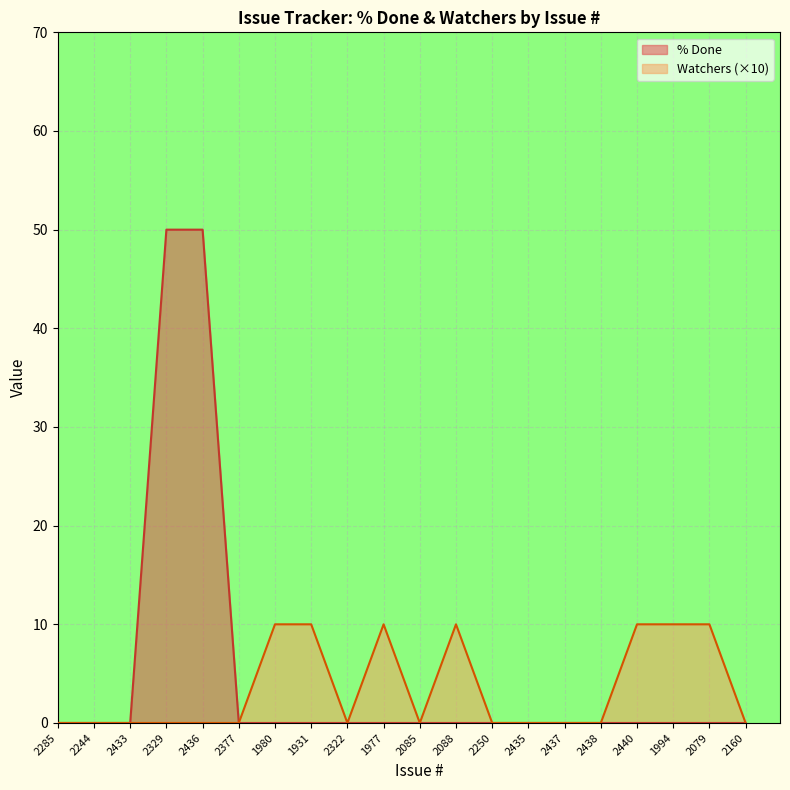

What is the label of the 11th point from the left?

2085